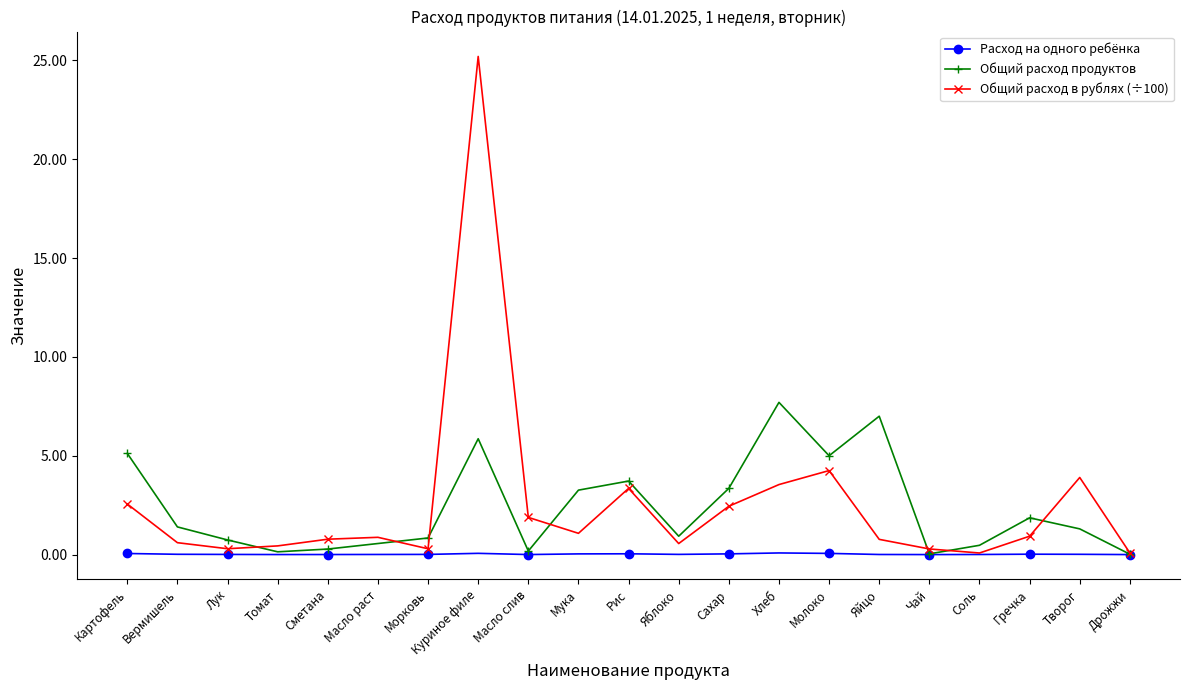

Count the number of data series in this chart.

3